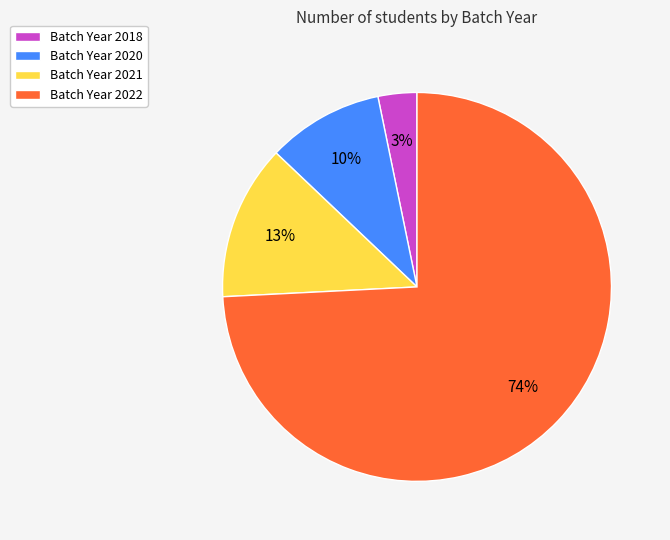

Which has a higher value, Batch Year 2018 or Batch Year 2020?

Batch Year 2020